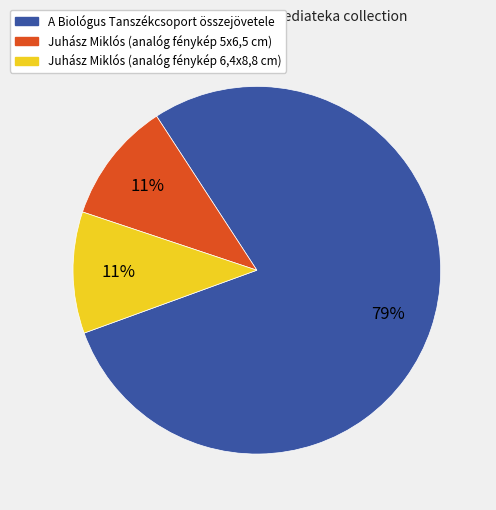

Does any single category account for the majority?

Yes